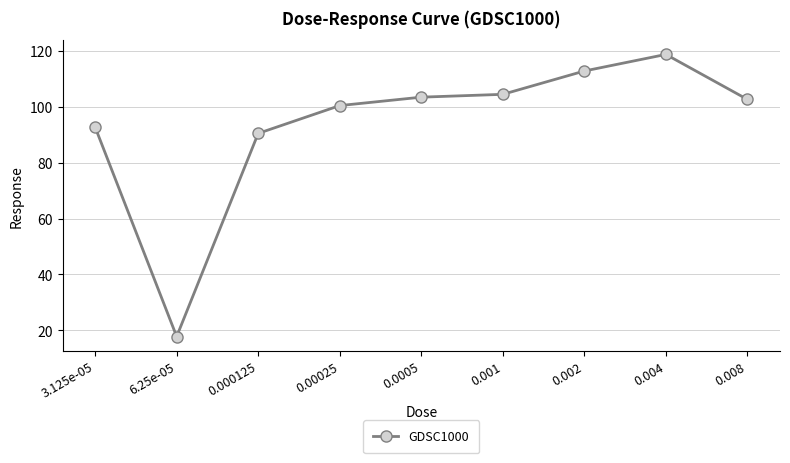

How many interior local valleys (lower than both neighbors) does the data have?

1